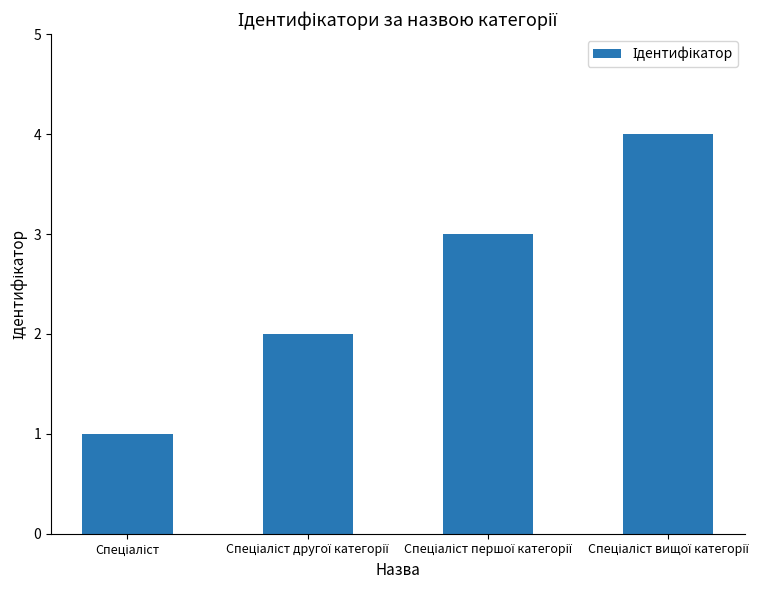

What is the greatest value displayed?

4